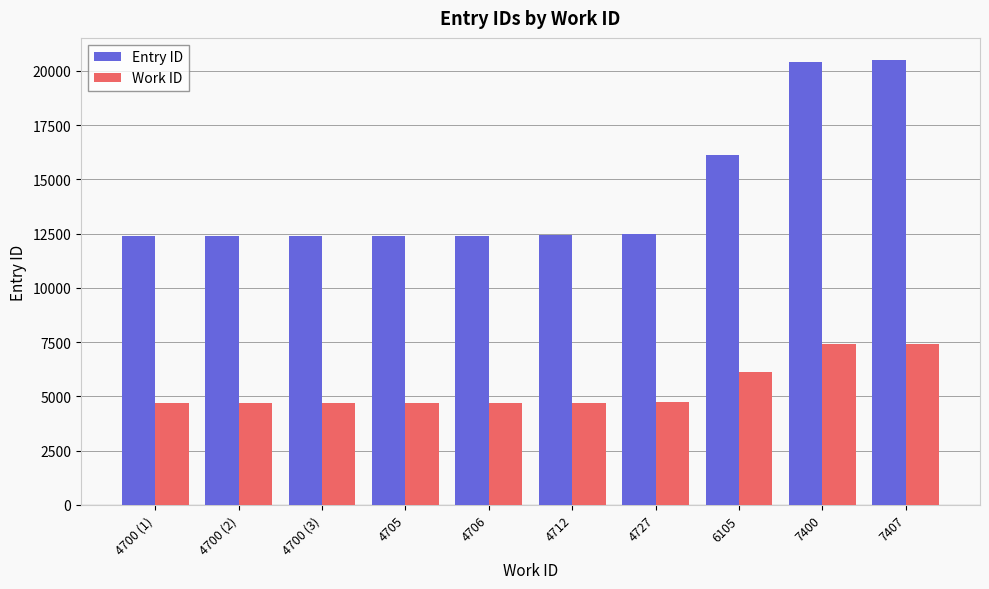

At how many categories does at least one series exceed 19195?

2